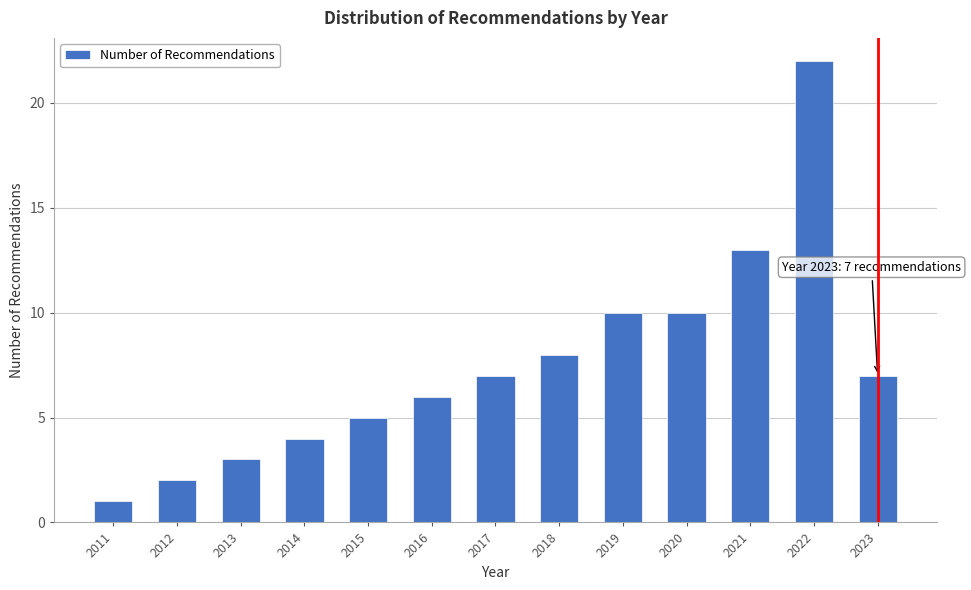

Reading left to right, extract all data points from this chart.

1	2	3	4	5	6	7	8	10	10	13	22	7